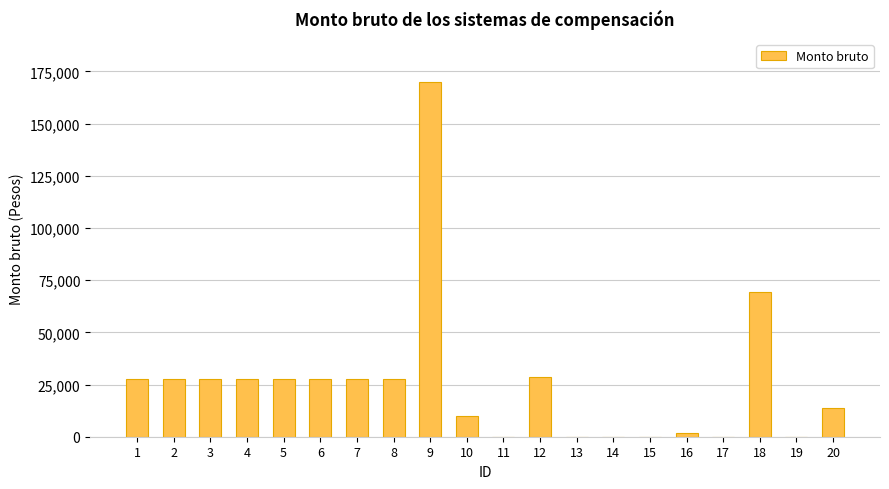

What is the sum of all values?

515832.8